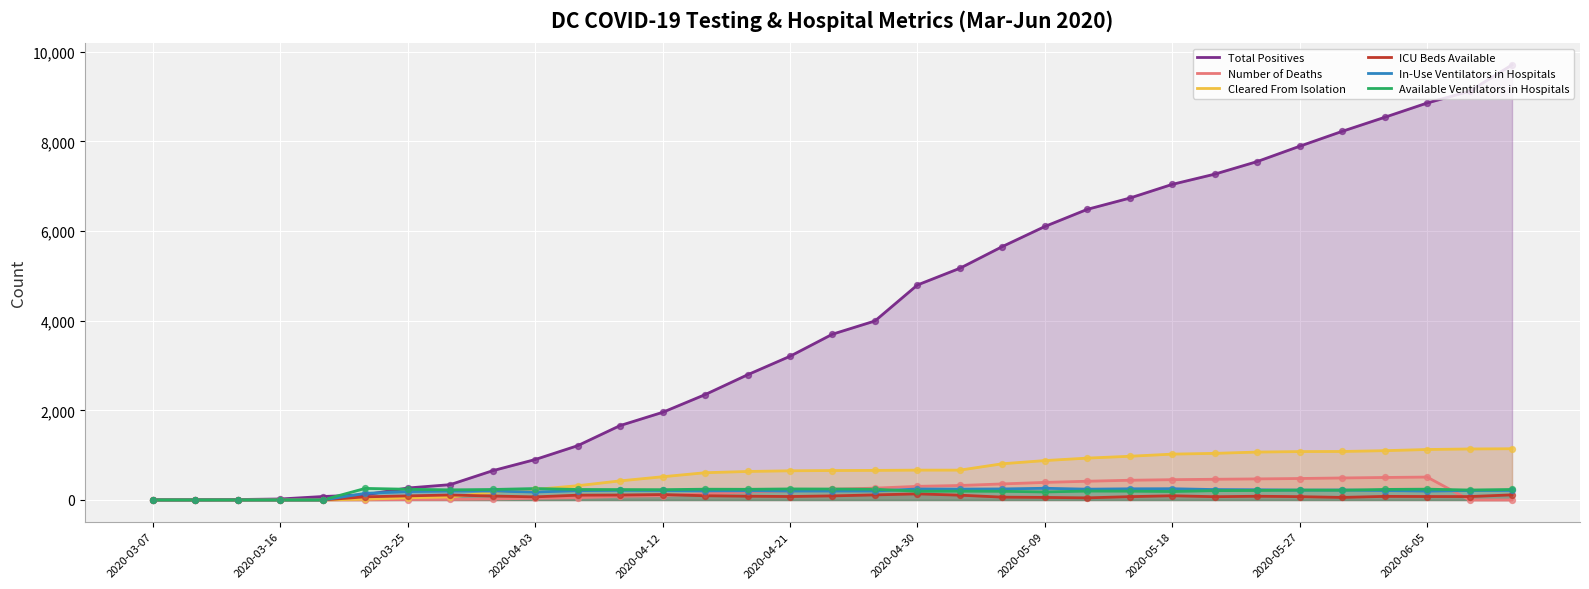

Which series has the largest total across all categories?

Total Positives